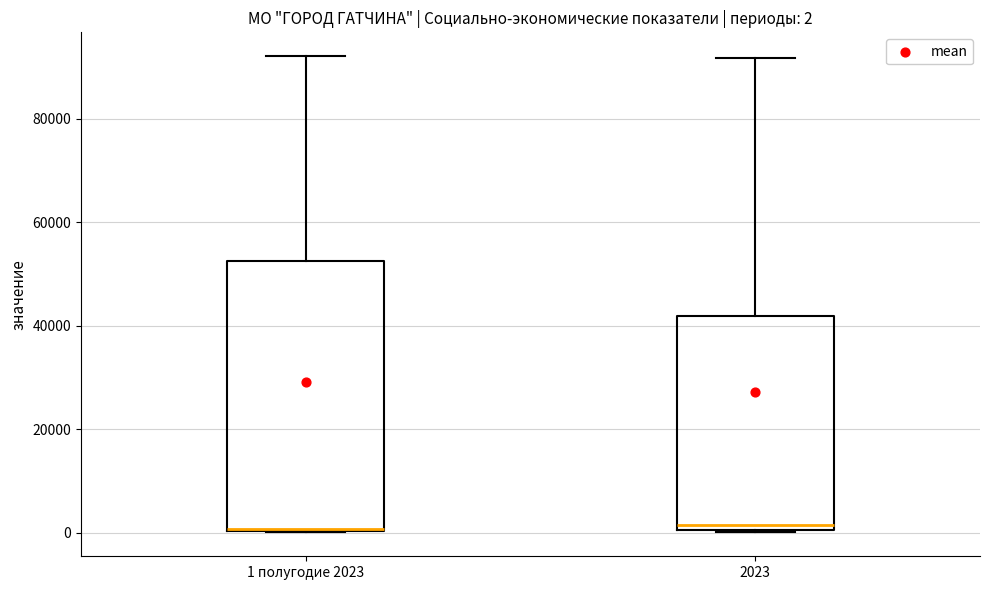

Comparing the boxes themselves (not the whiskers), which one is the tallest?

1 полугодие 2023